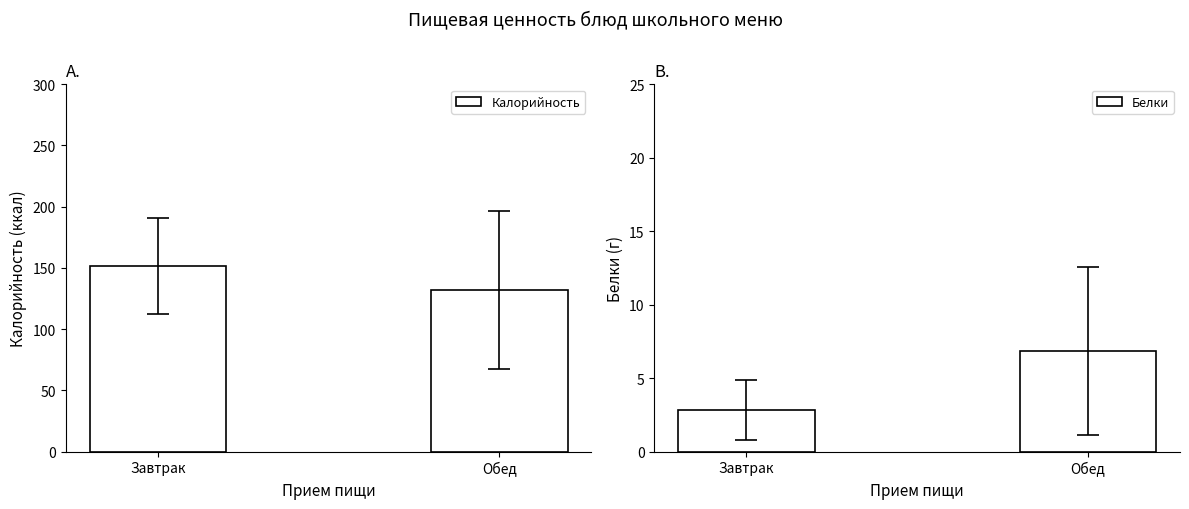

What are all the series names shown in the legend?

Калорийность, Белки